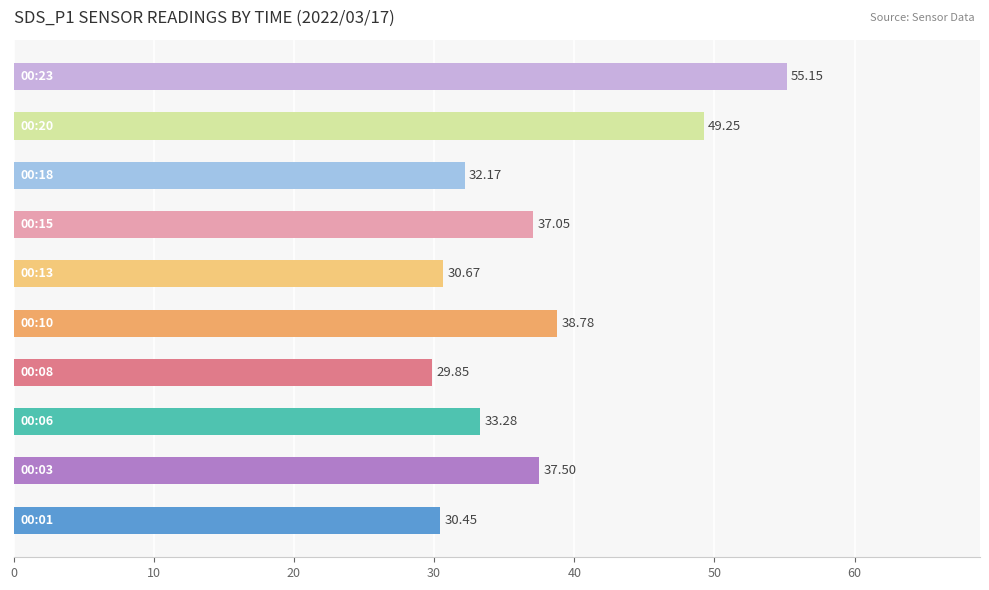

What is the difference between the maximum and minimum values?

25.3